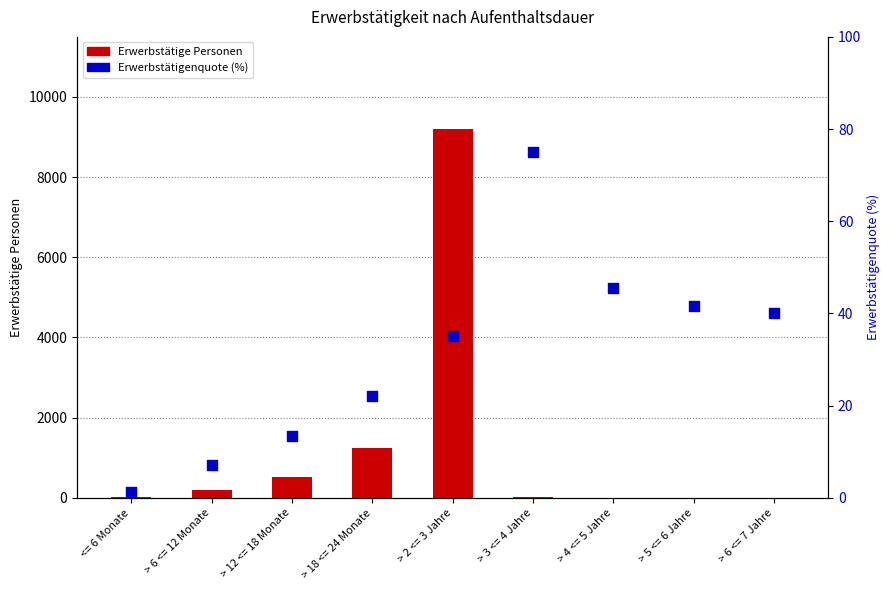

At which category is the sum across all series the highest?

> 2 <= 3 Jahre